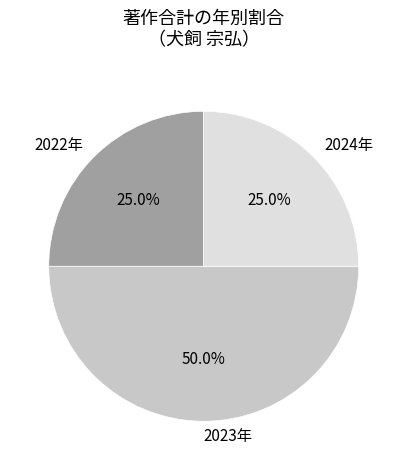

Approximately how many times larger is the value at 2022年 compared to 2024年?

1.0